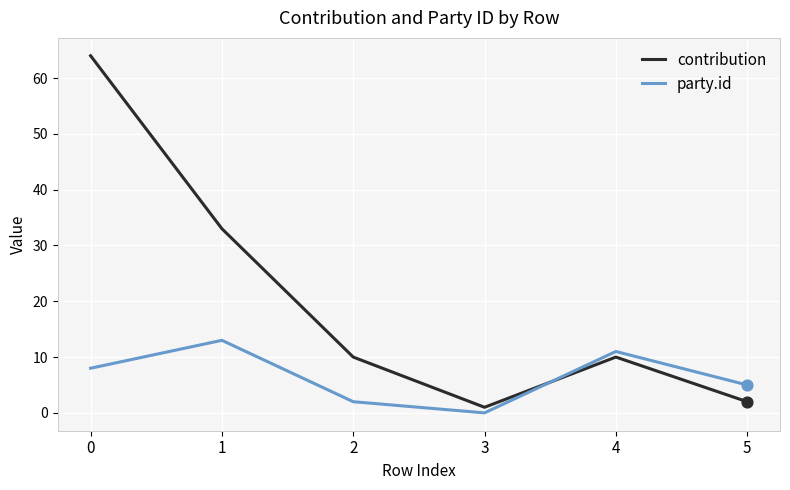

Which series has the widest spread of values?

contribution